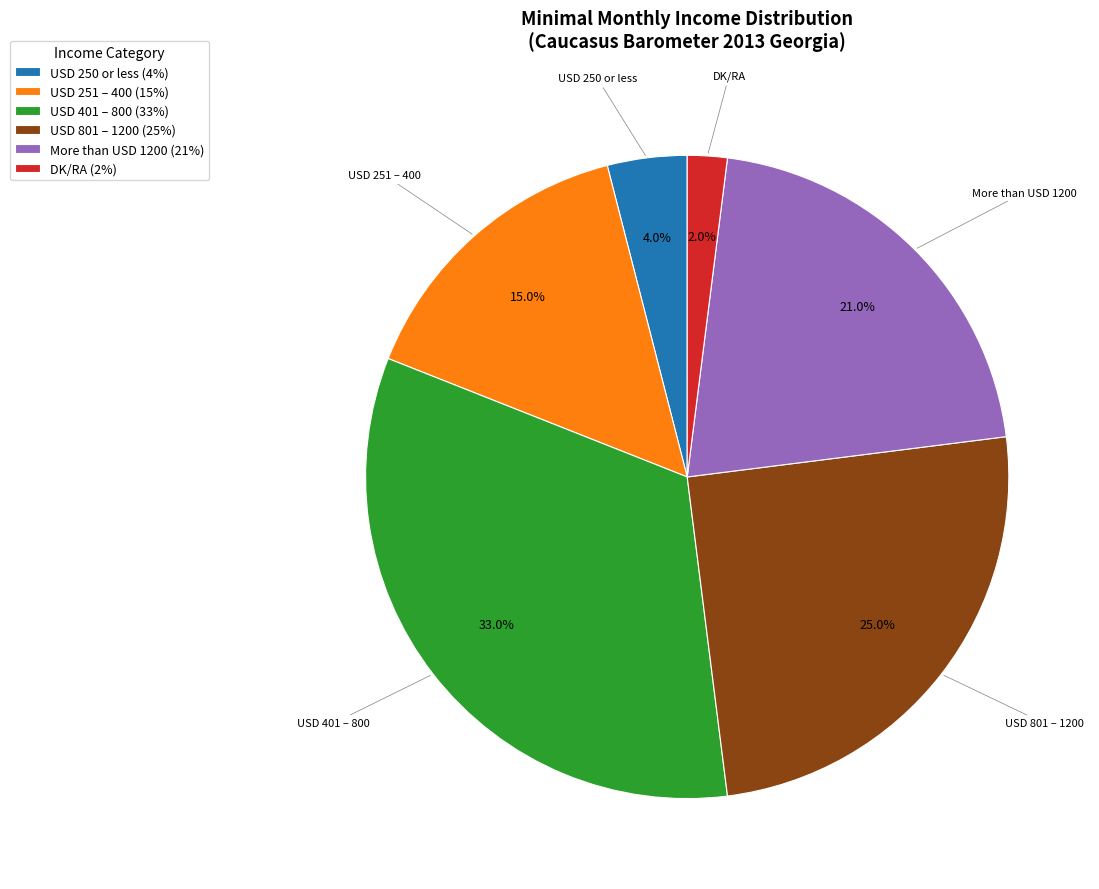

What percentage is NOT represented by DK/RA?

98.0%